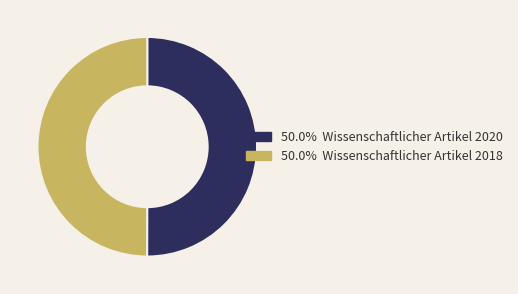

Do 50.0% Wissenschaftlicher Artikel 2018 and 50.0% Wissenschaftlicher Artikel 2020 together represent more than half of the pie?

Yes